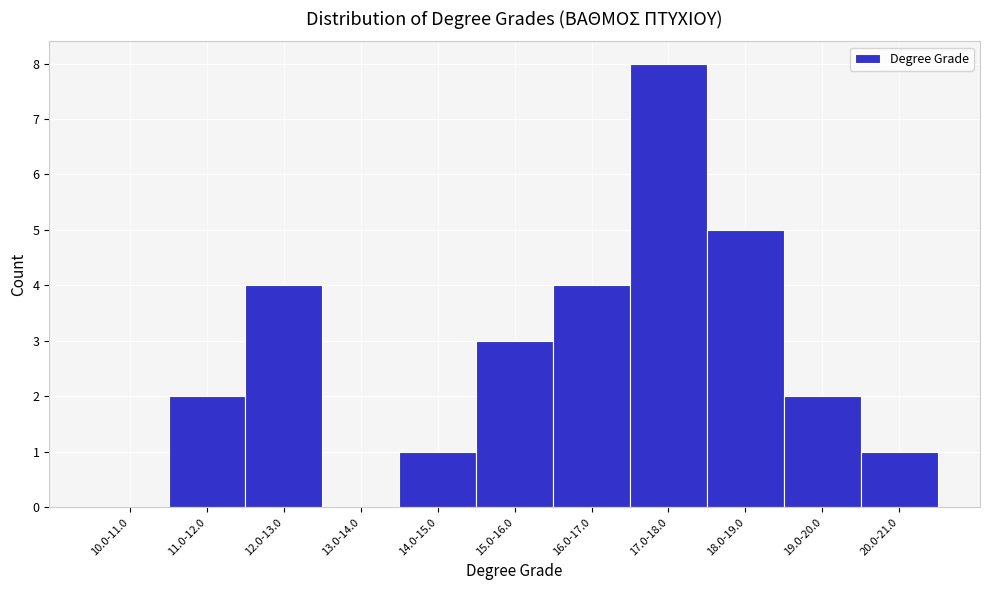

Reading right to left, what are all the values shown in this chart?

20.0-21.0=1	19.0-20.0=2	18.0-19.0=5	17.0-18.0=8	16.0-17.0=4	15.0-16.0=3	14.0-15.0=1	13.0-14.0=0	12.0-13.0=4	11.0-12.0=2	10.0-11.0=0